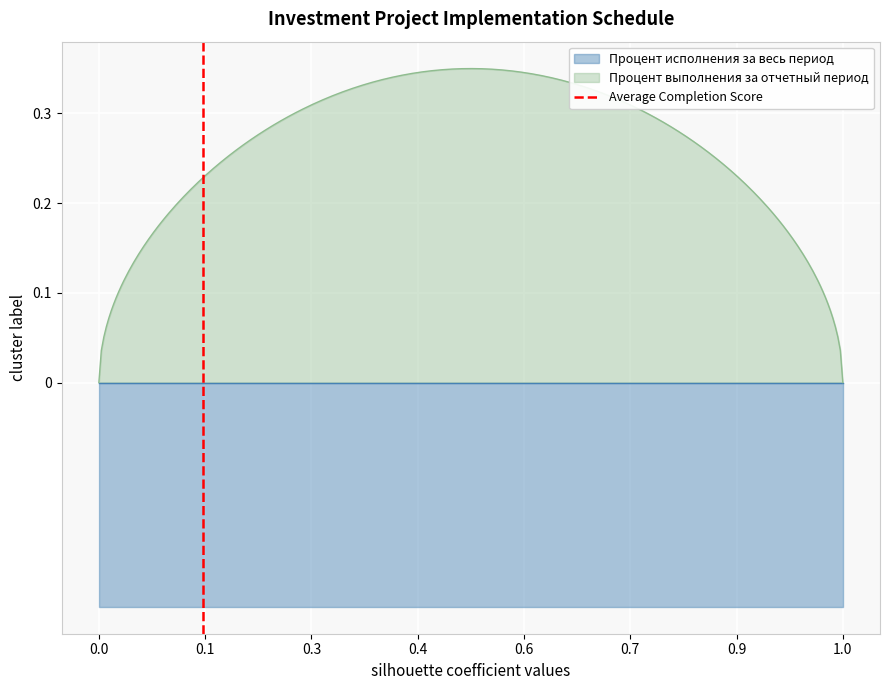

How many values are below 1?

1